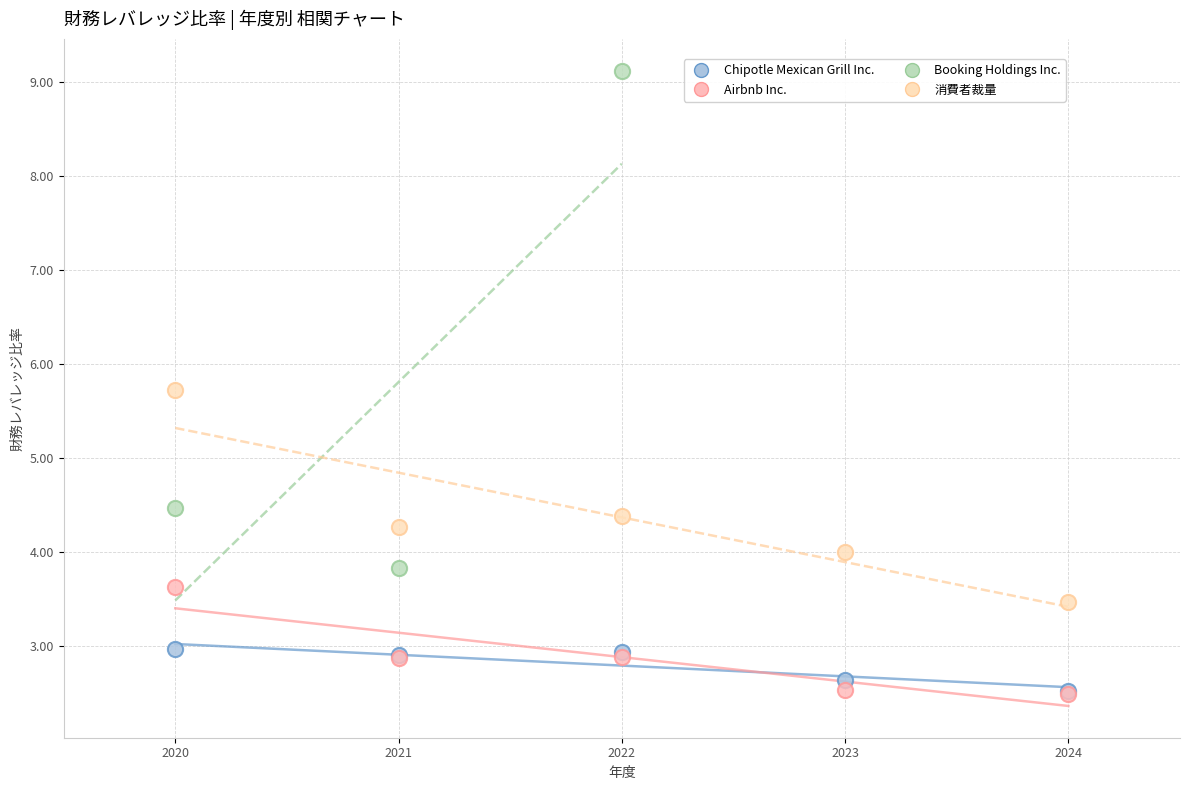

Which series has the largest Y range (max minus min)?

Booking Holdings Inc.